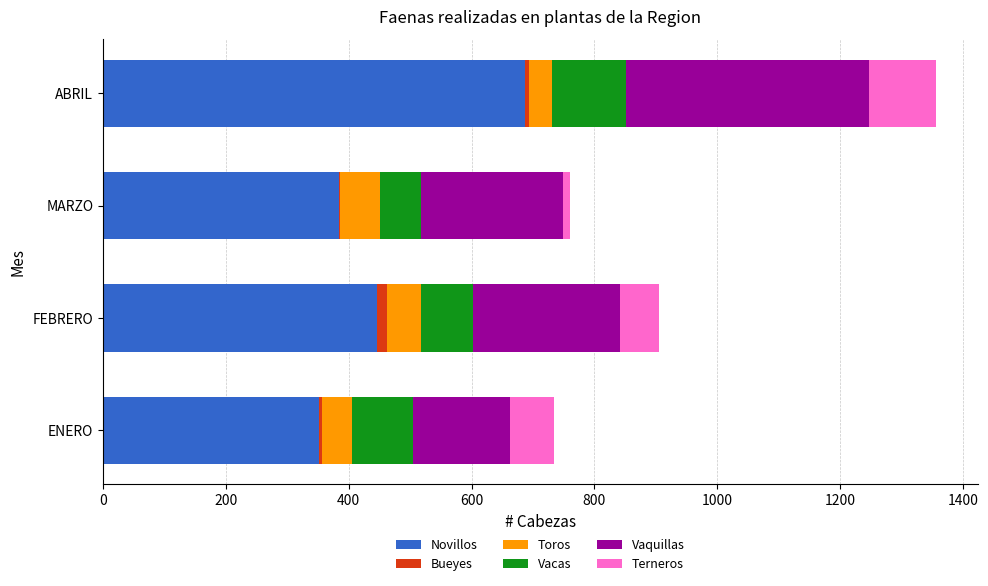

What is the highest value of the Novillos series?

687